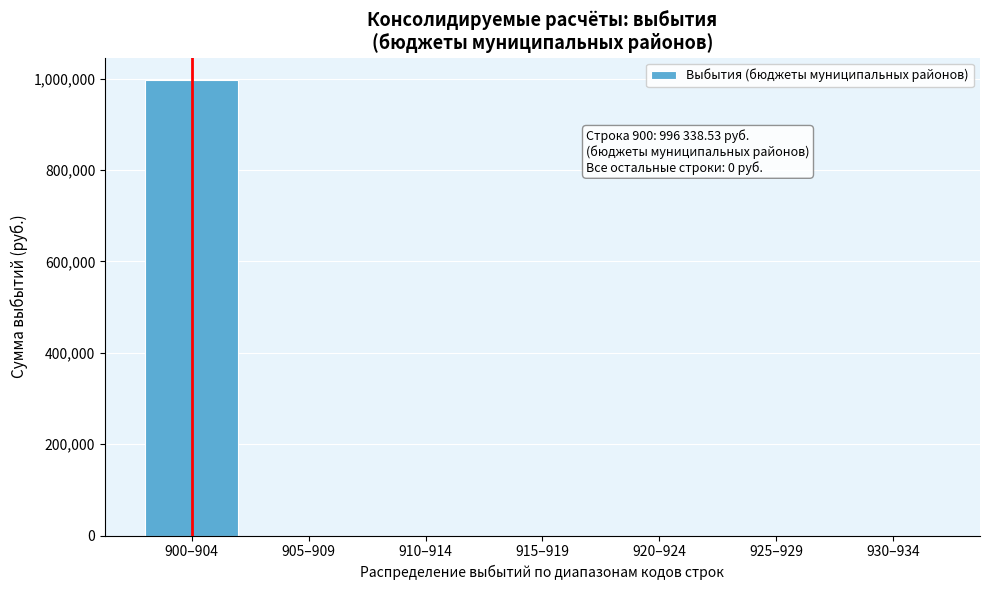

Reading right to left, list all the values displayed in this chart.

930–934=0.0	925–929=0.0	920–924=0.0	915–919=0.0	910–914=0.0	905–909=0.0	900–904=996338.5